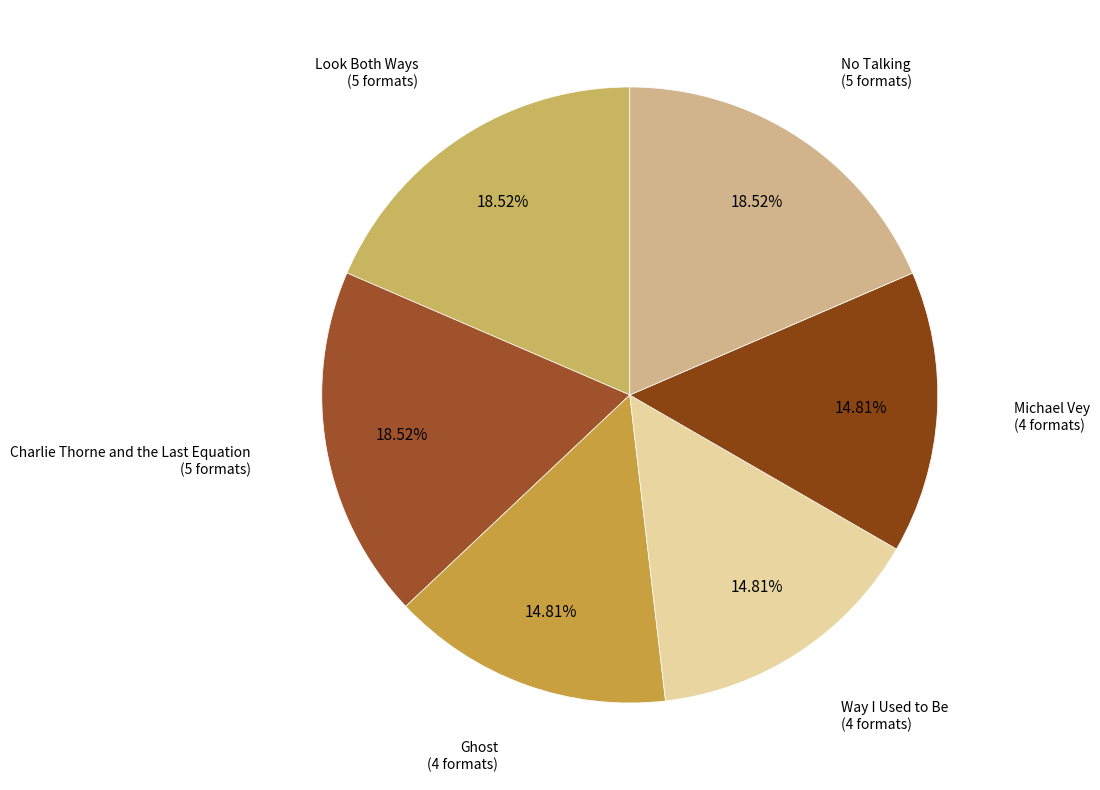

Combined, do Way I Used to Be and Ghost account for over 50%?

No